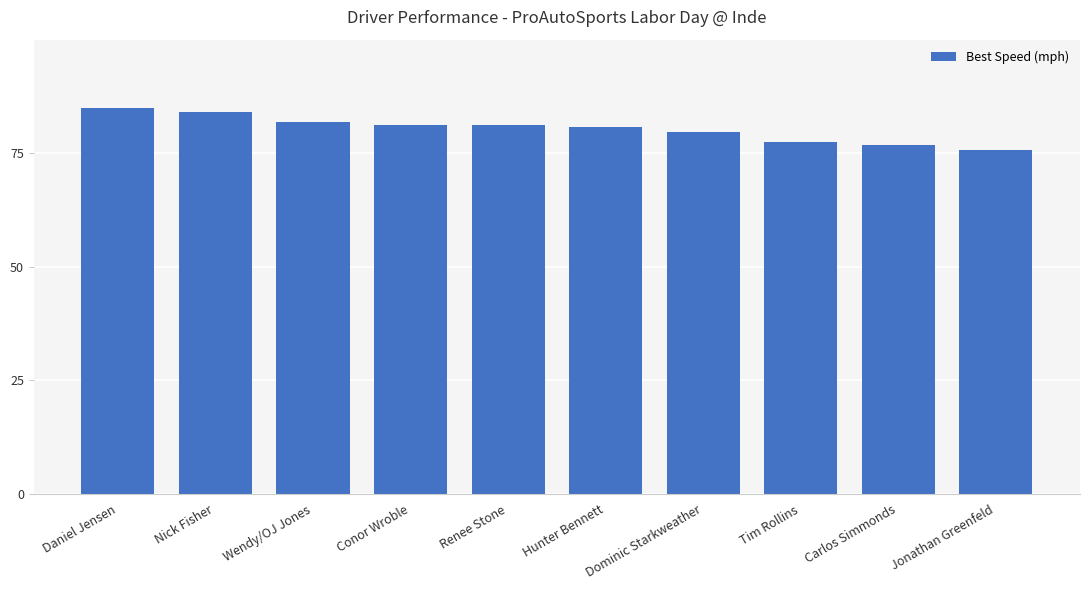

True or false: the data shows 81.1 at Renee Stone.

True